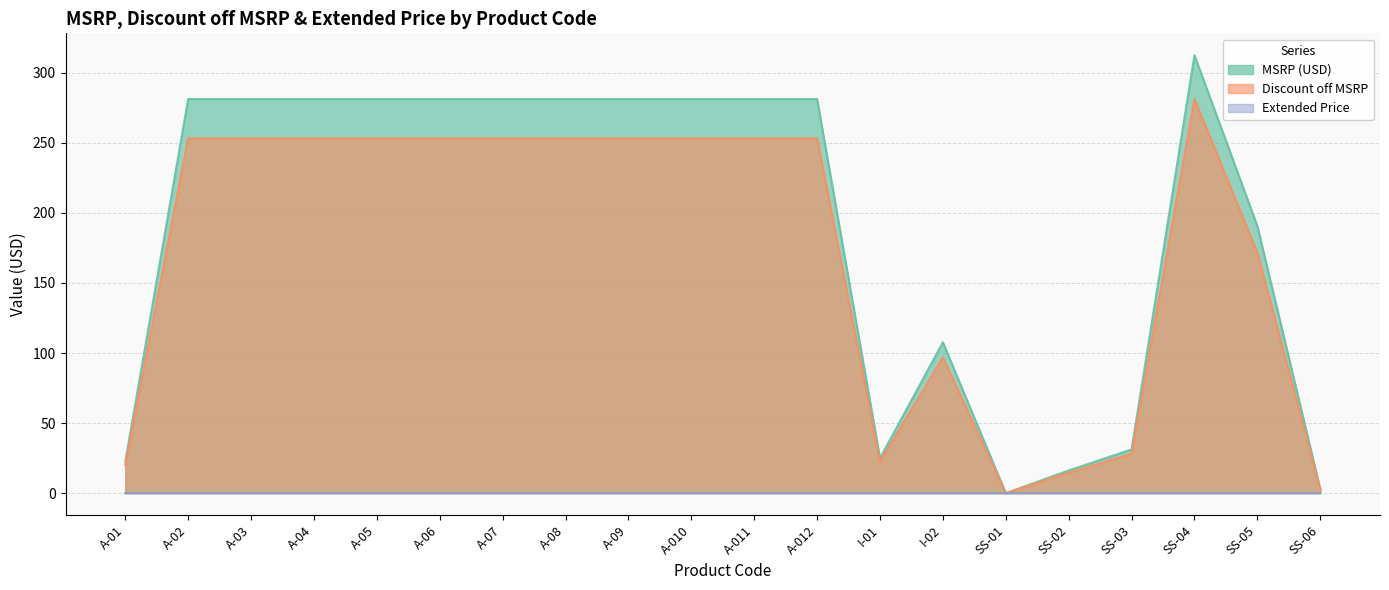

Count the number of categories in the chart.

20